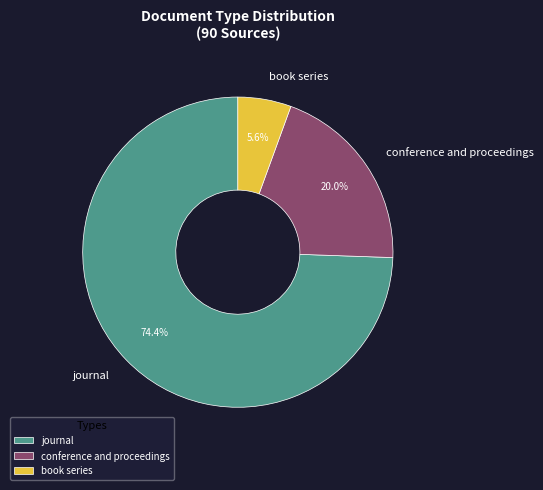

True or false: journal accounts for 74% of the total.

True